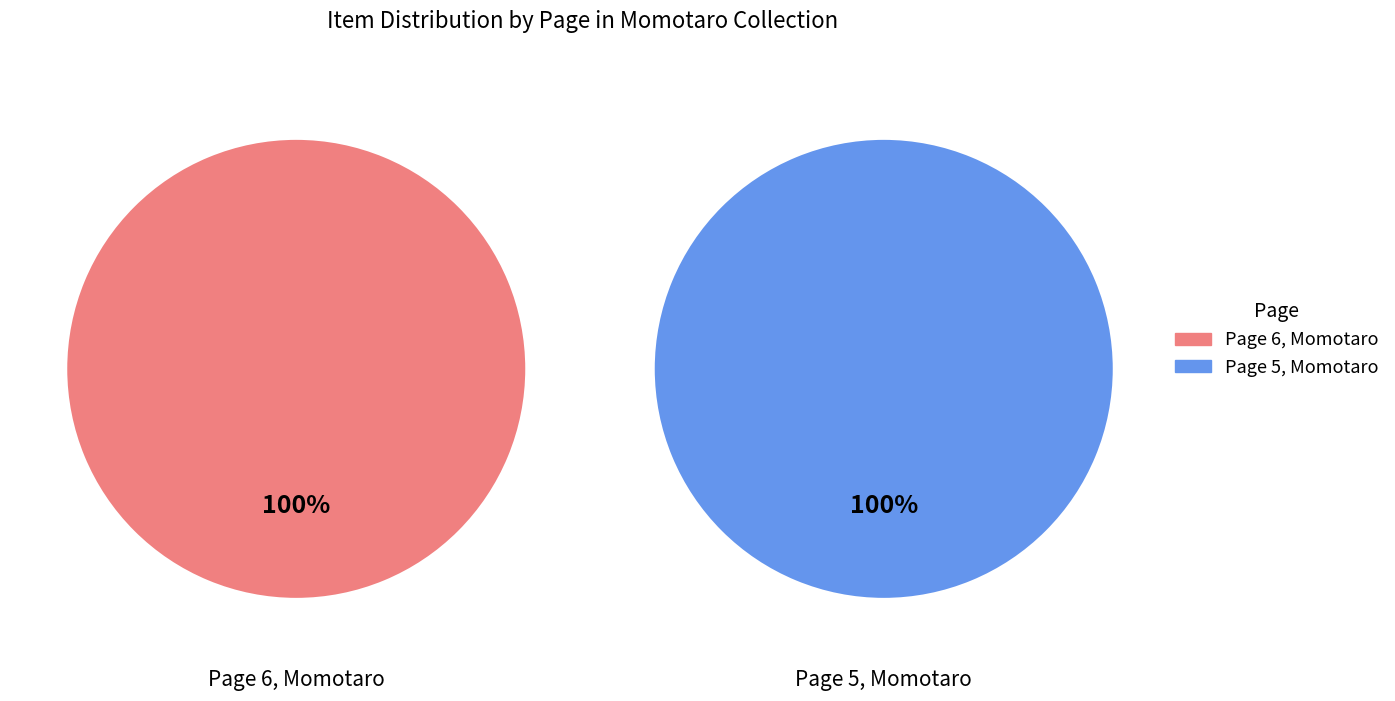

Is there any slice that represents more than half of the pie?

Yes